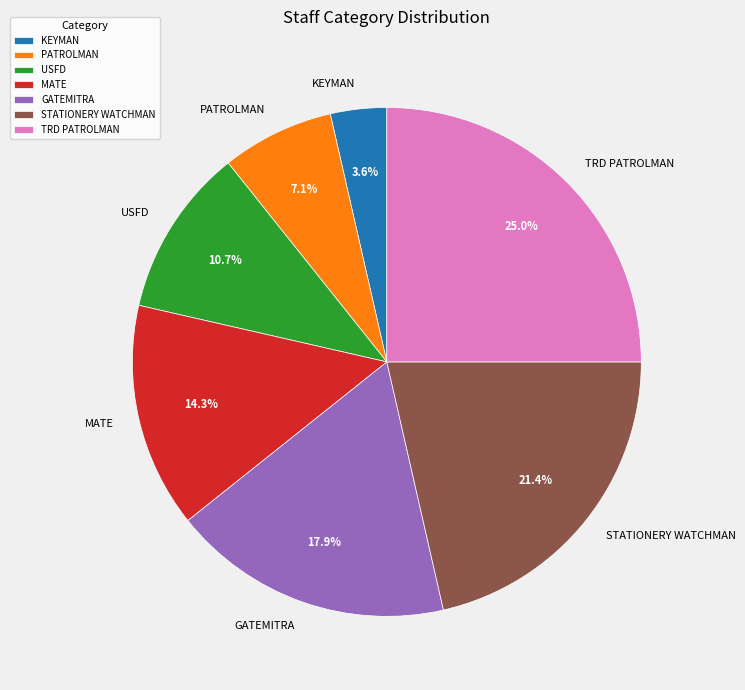

To the nearest percent, what is the average slice percentage?

14%